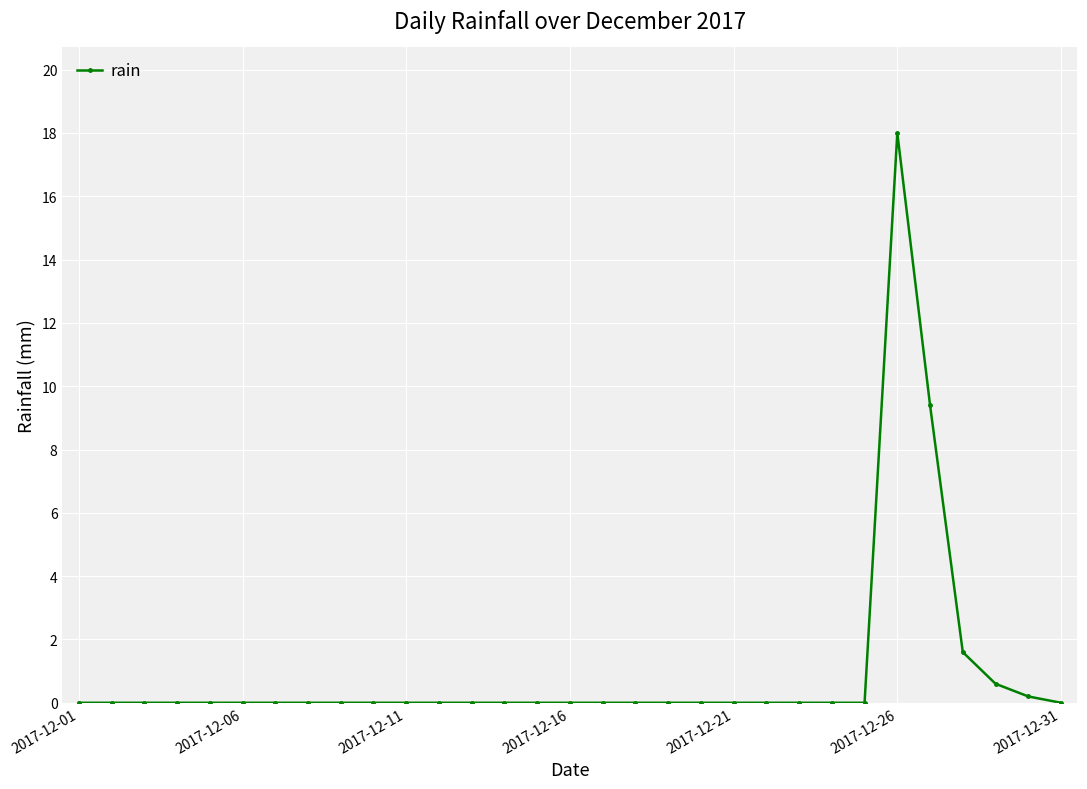

What is the average value?

1.0